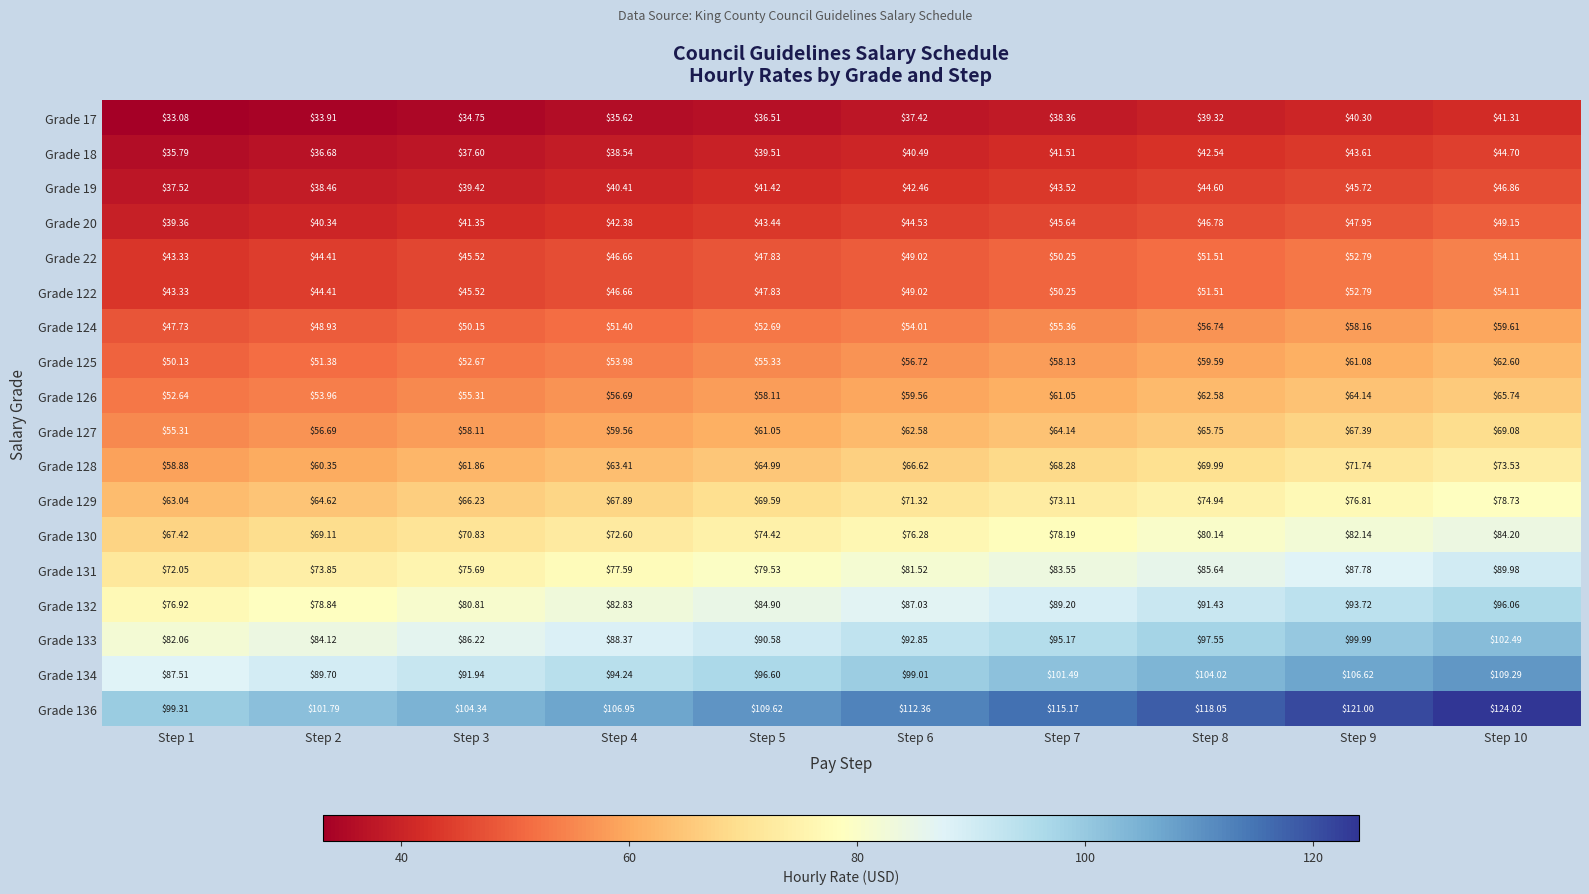

What is the smallest value displayed?

33.1